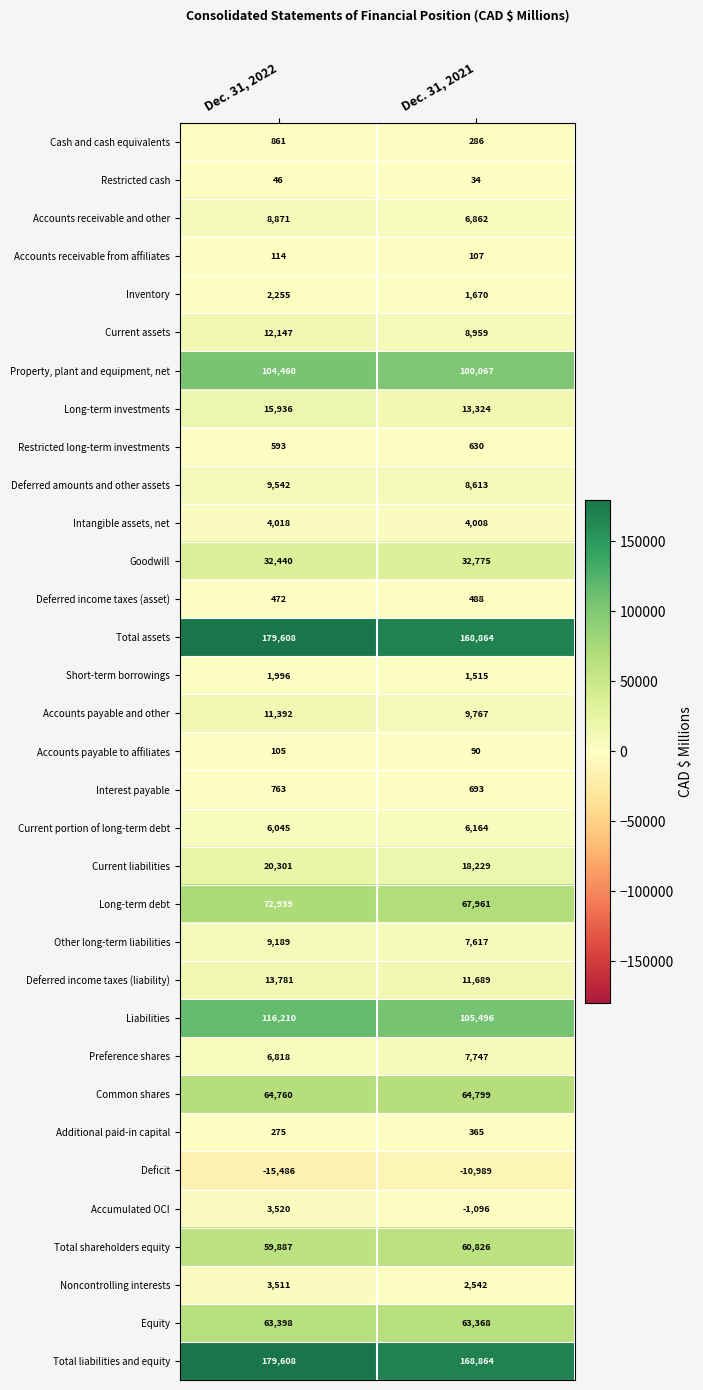

Rank the categories by Equity value from highest to lowest.

Dec. 31, 2022, Dec. 31, 2021